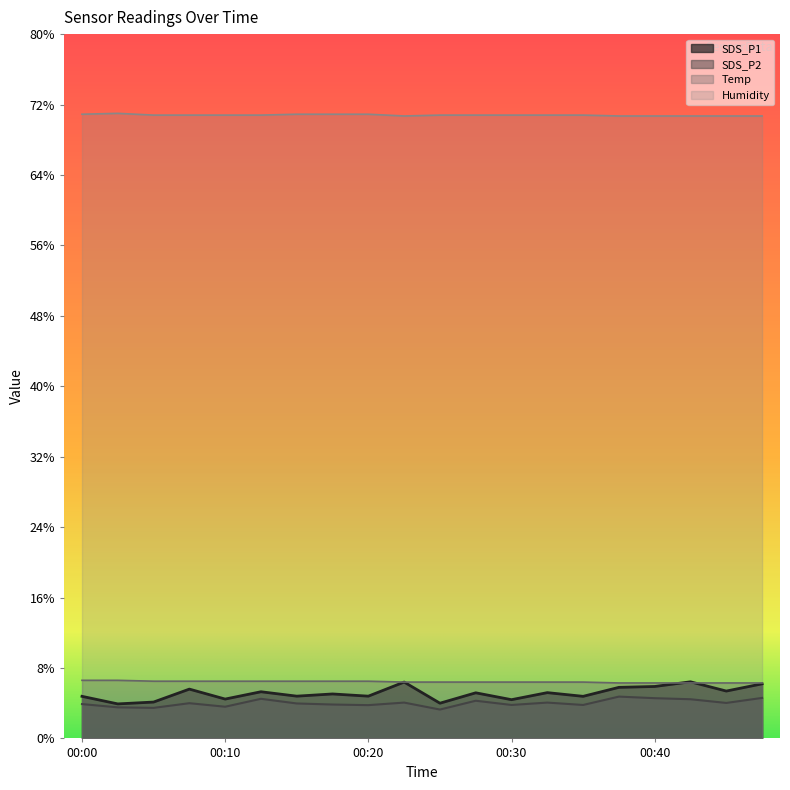

Which series has the largest total across all categories?

Humidity